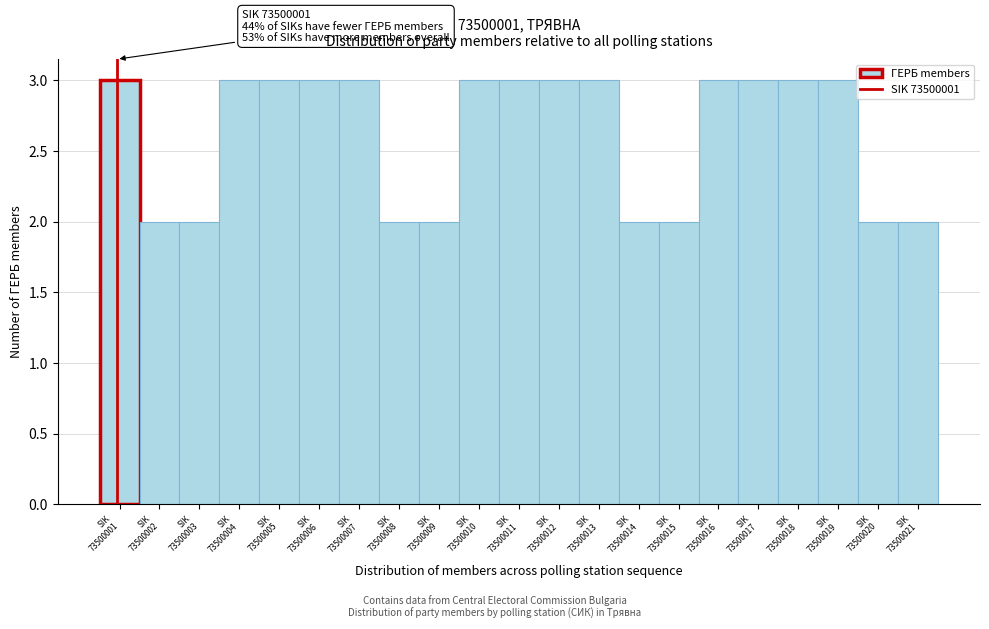

Reading left to right, extract all data points from this chart.

3	2	2	3	3	3	3	2	2	3	3	3	3	2	2	3	3	3	3	2	2